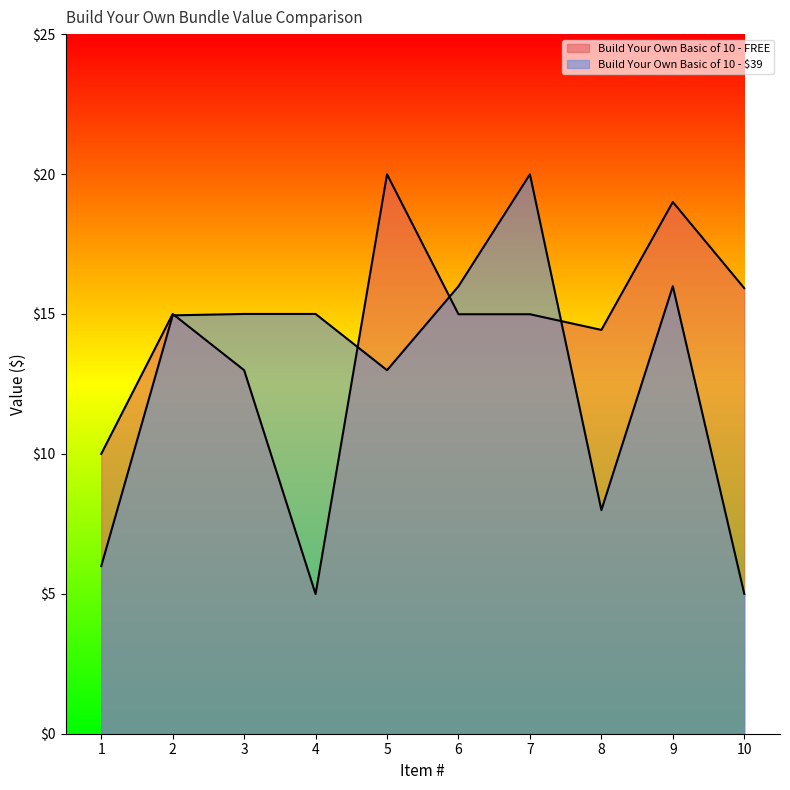

Between 6 and 8, which is larger?

6